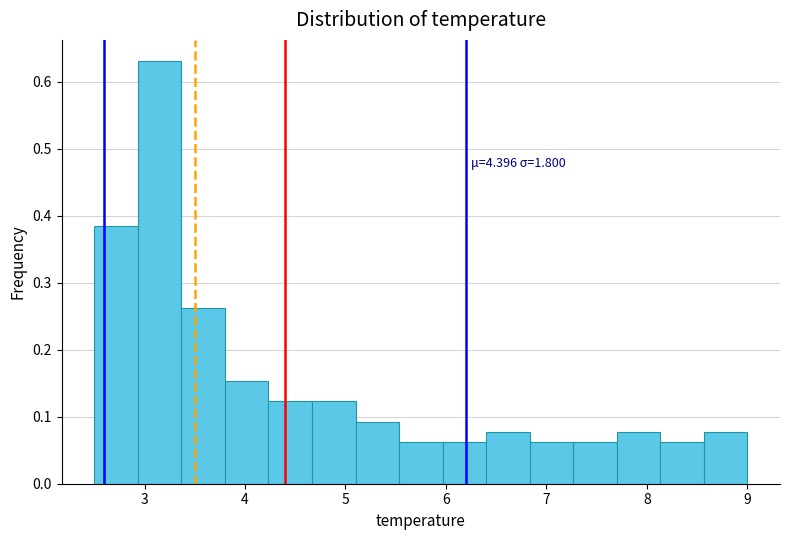

Which range on the x-axis has the tallest bar?

2.9 to 3.4